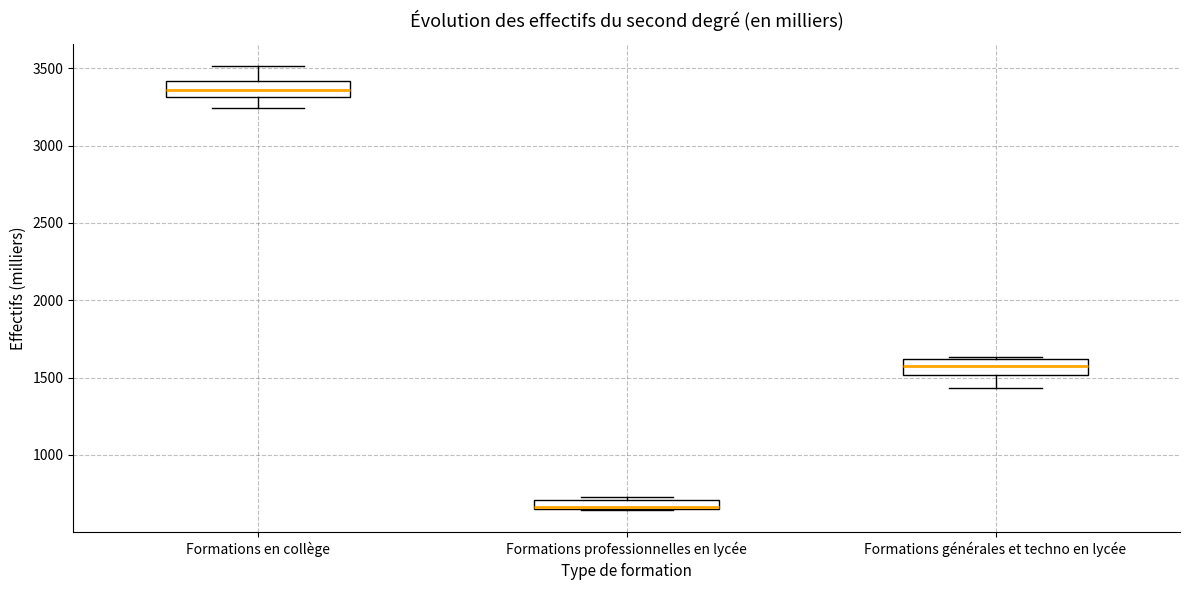

Which box's median line is the lowest?

Formations professionnelles en lycée